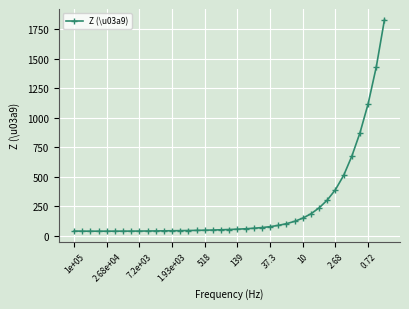

What is the difference between the maximum and minimum values?

1794.4